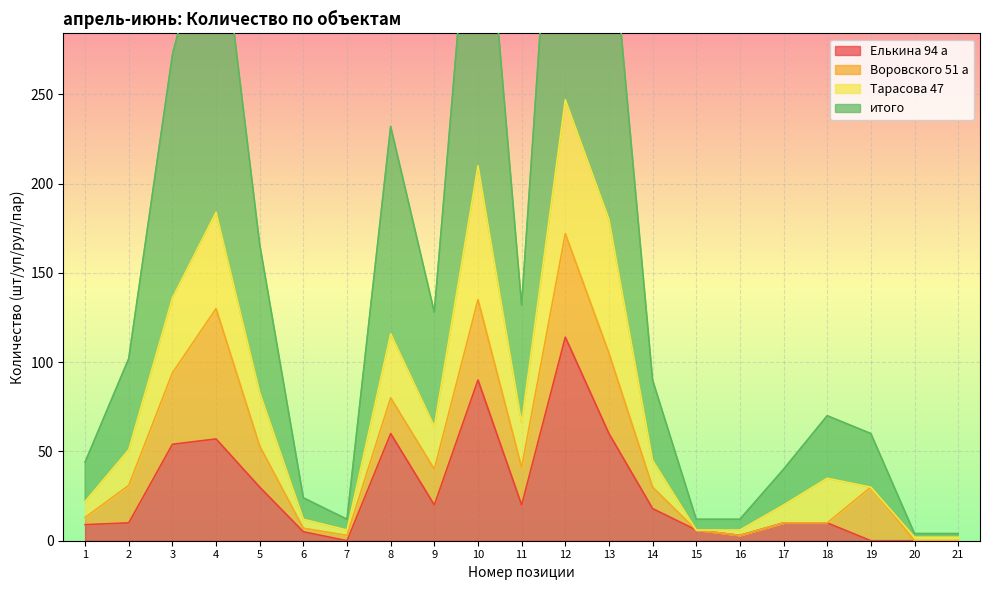

Which label corresponds to the smallest value in the chart?

7